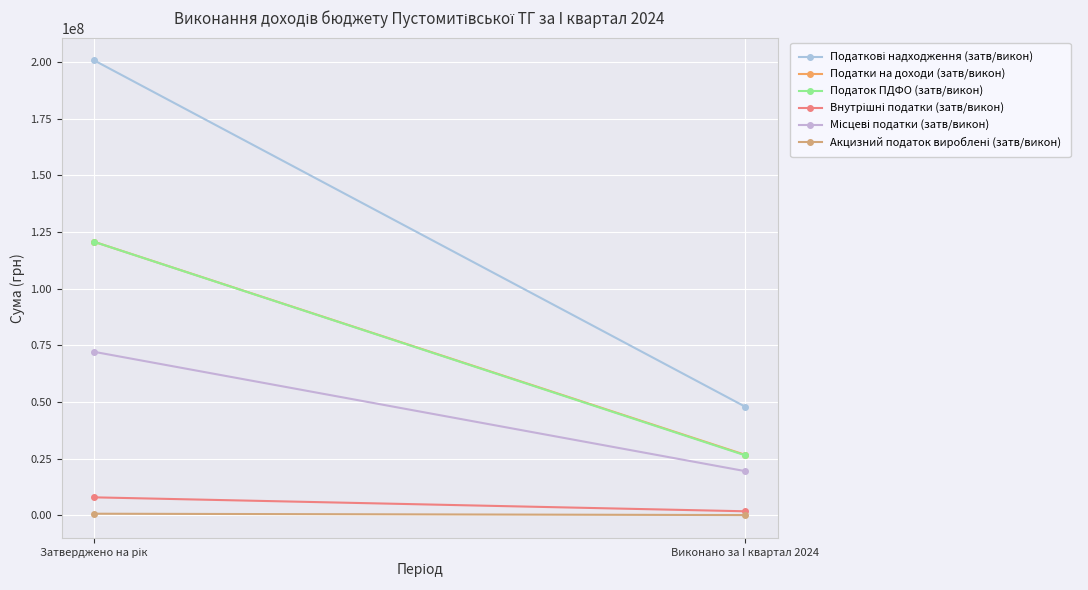

Reading left to right, what are all the values shown in this chart?

Податкові надходження (затв/викон): 200694488.0	47895263.0
Податки на доходи (затв/викон): 120656366.0	26658897.8
Податок ПДФО (затв/викон): 120635708.0	26443546.8
Внутрішні податки (затв/викон): 7911047.0	1758477.6
Місцеві податки (затв/викон): 72108884.0	19471297.4
Акцизний податок вироблені (затв/викон): 684177.0	88131.9